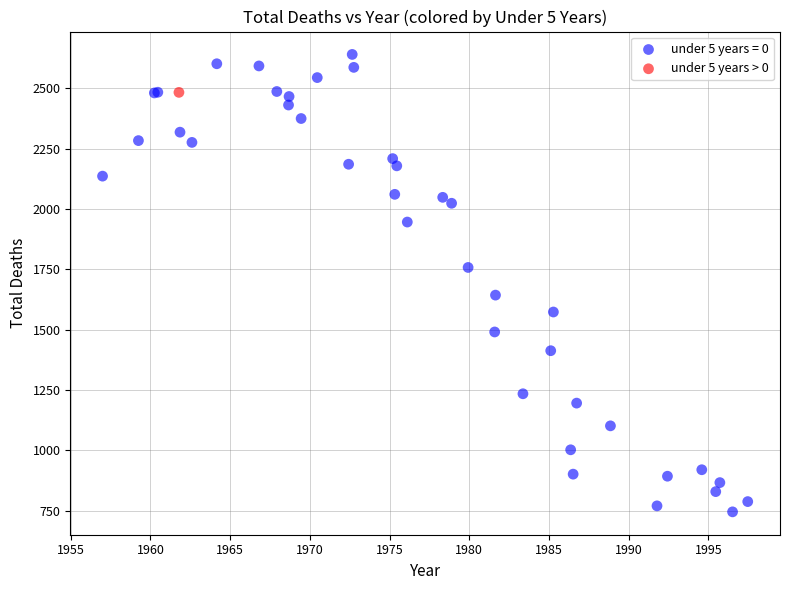

Which series contains the highest Y value?

under 5 years = 0